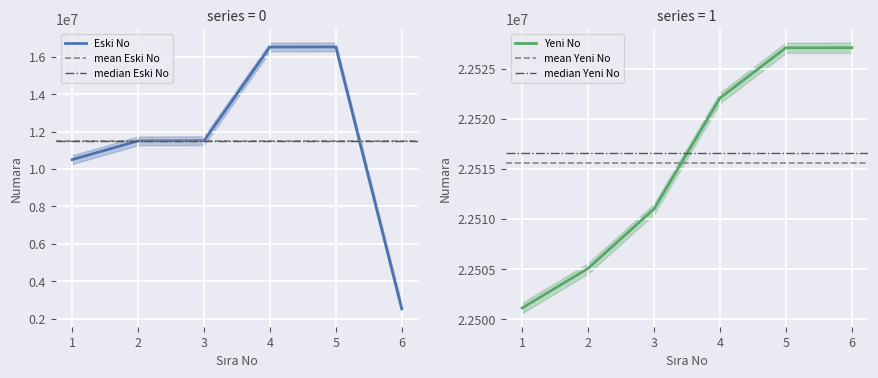

True or false: Eski No has more than 0 interior local peaks.

True